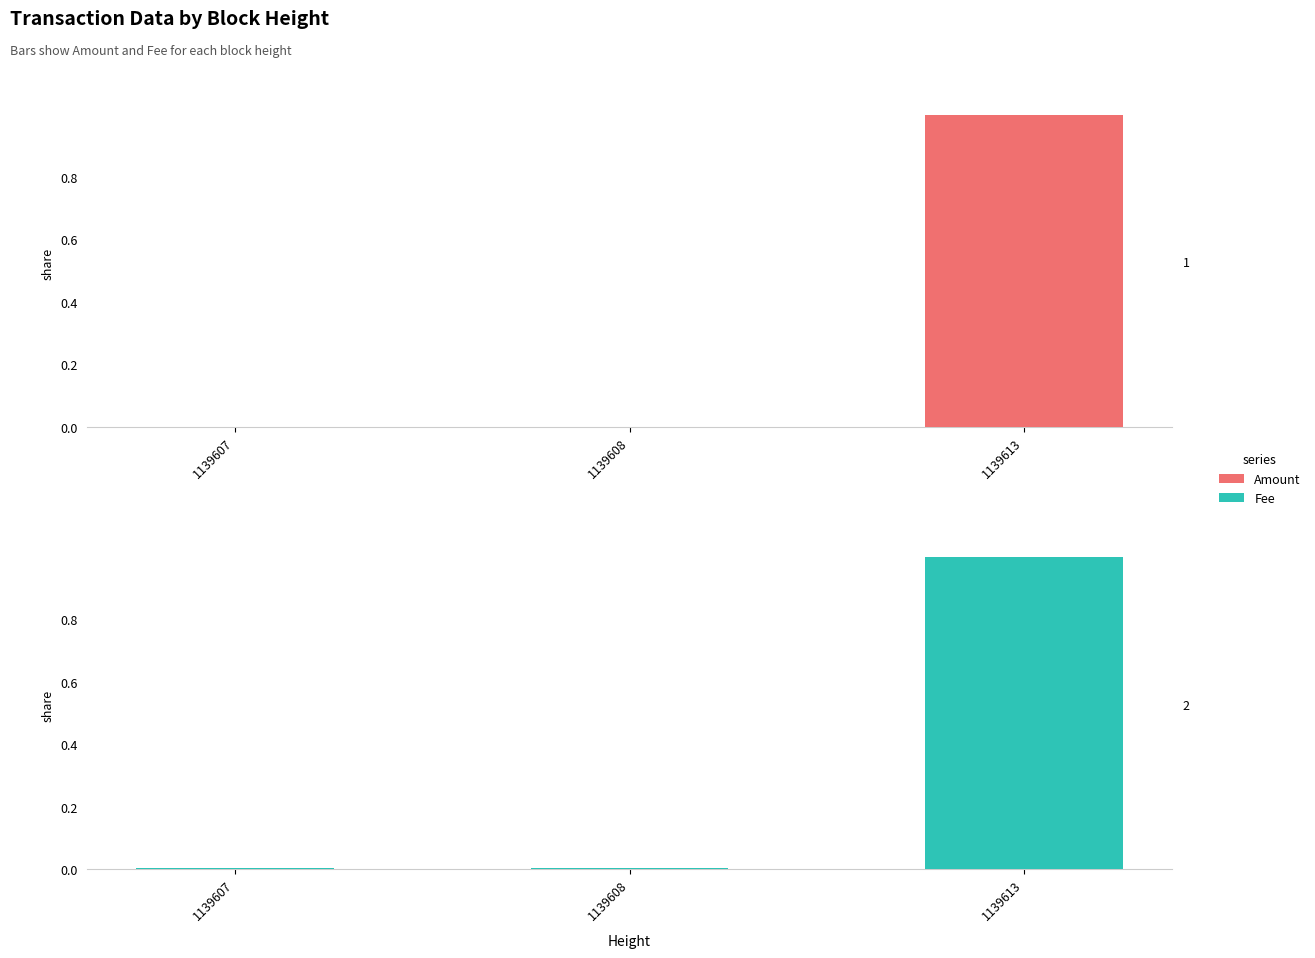

Is it true that Amount equals 0.0 at 1139608?

True